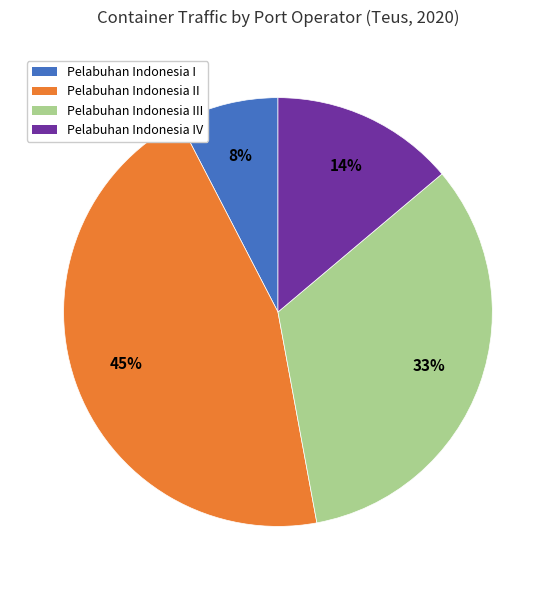

Is there a majority slice in this chart?

No